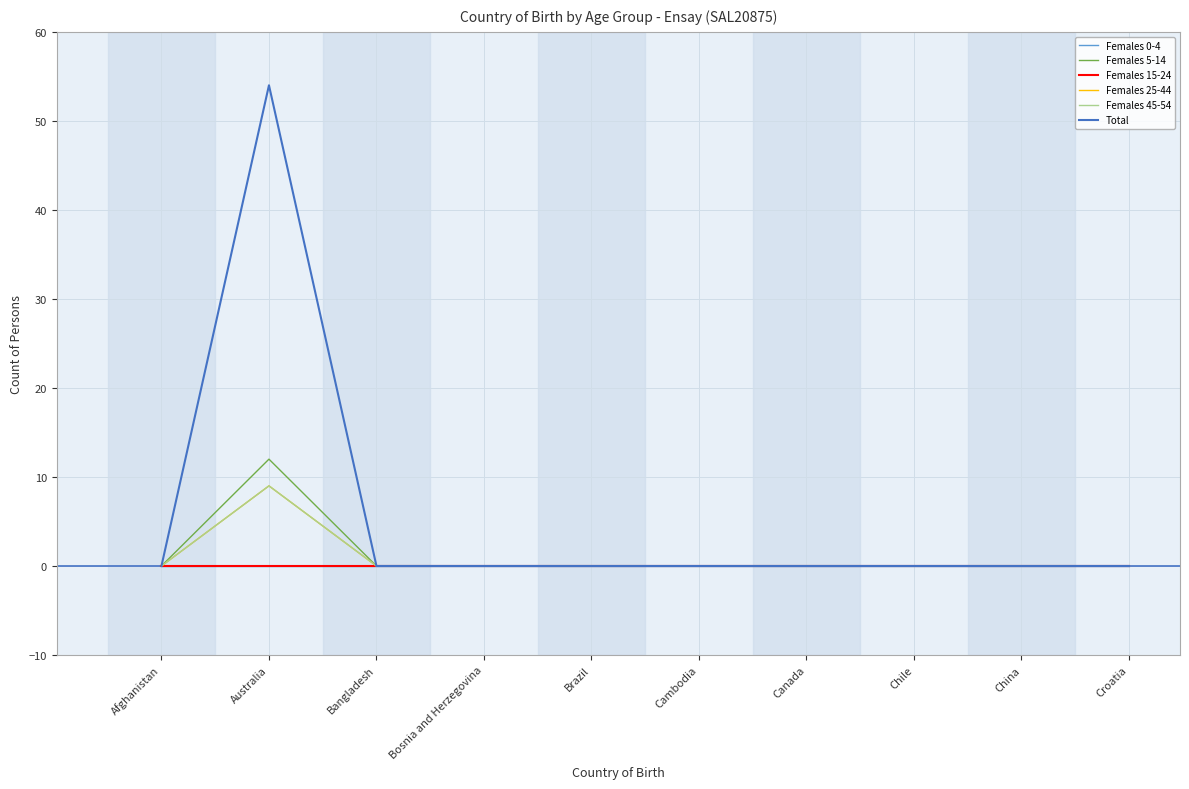

Count the Females 25-44 values in the range 0 to 1.

9